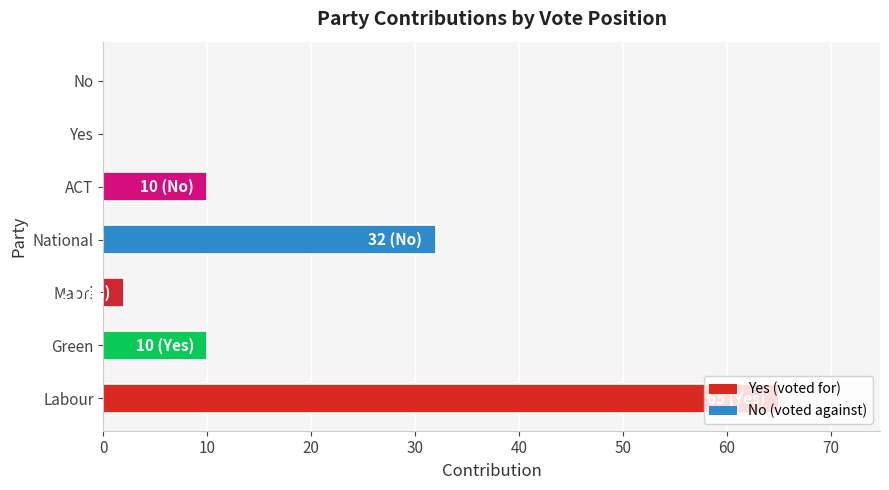

What is the average value of the No series?

14